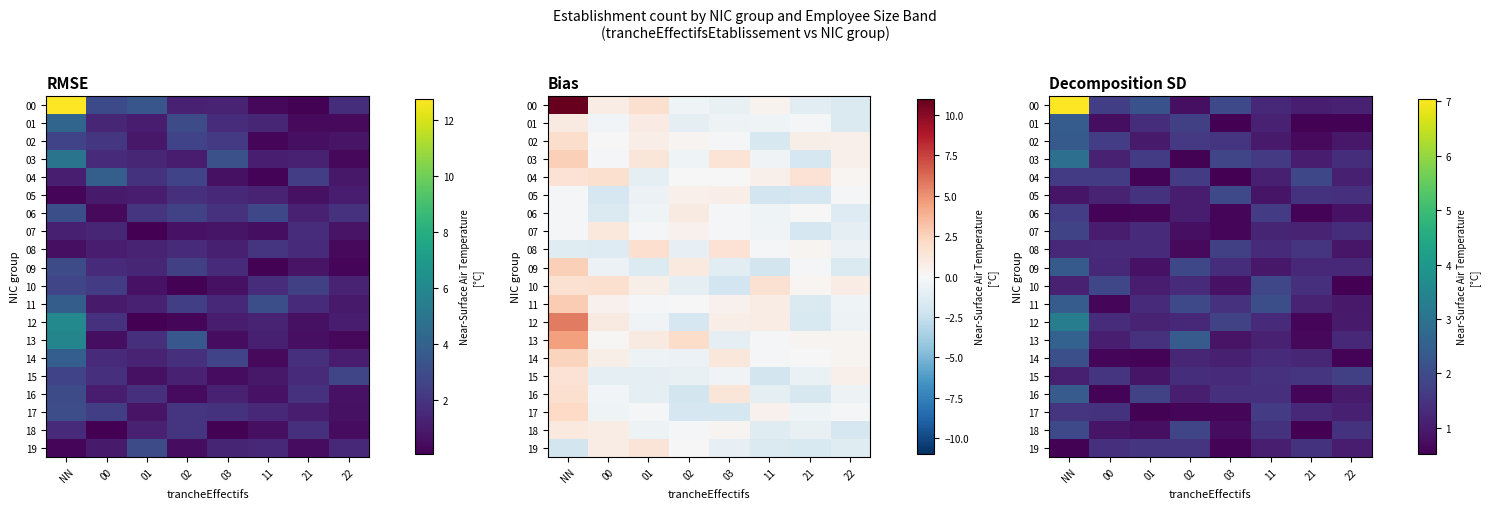

At how many categories does at least one series exceed 1?

8